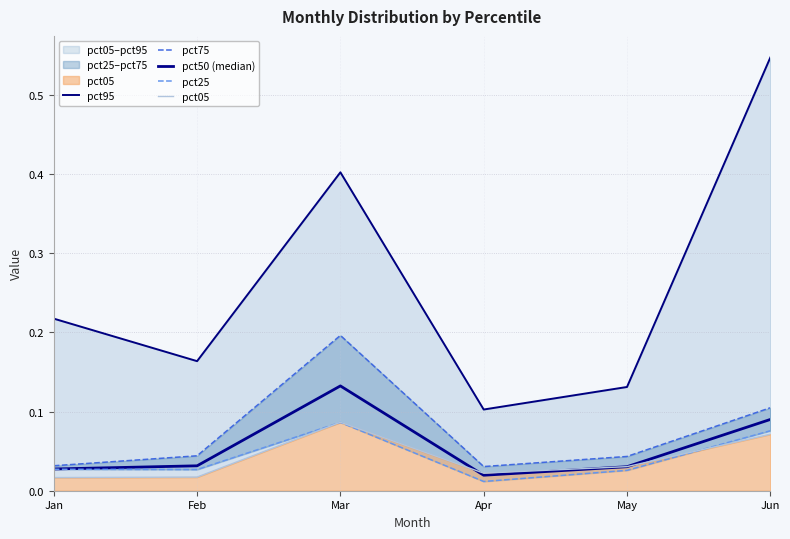

Where is pct05 nearest to the value 0?

Jan